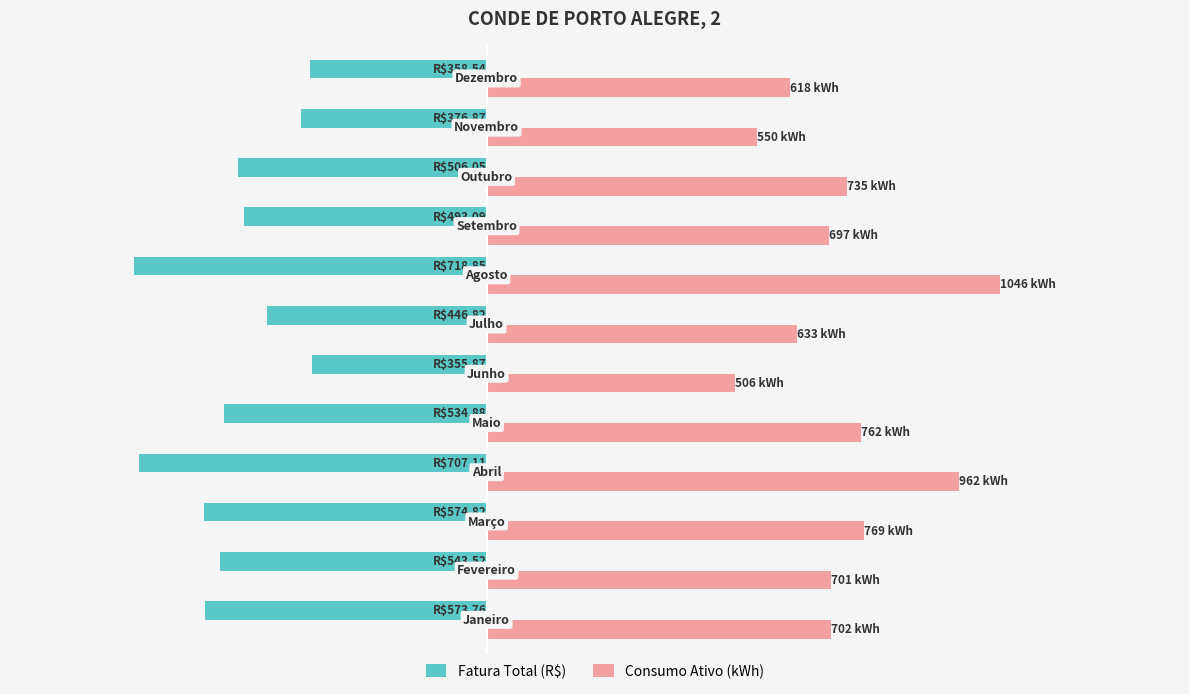

What are all the series names shown in the legend?

Fatura Total (R$), Consumo Ativo (kWh)